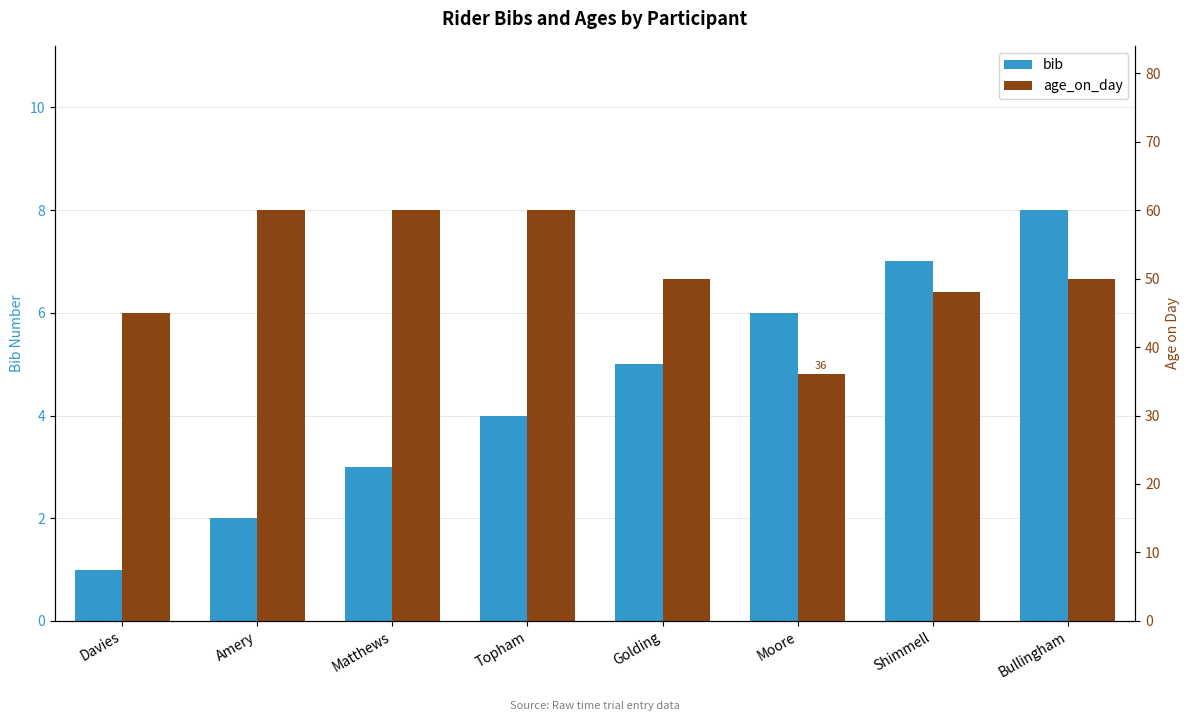

How many groups of bars are there?

8